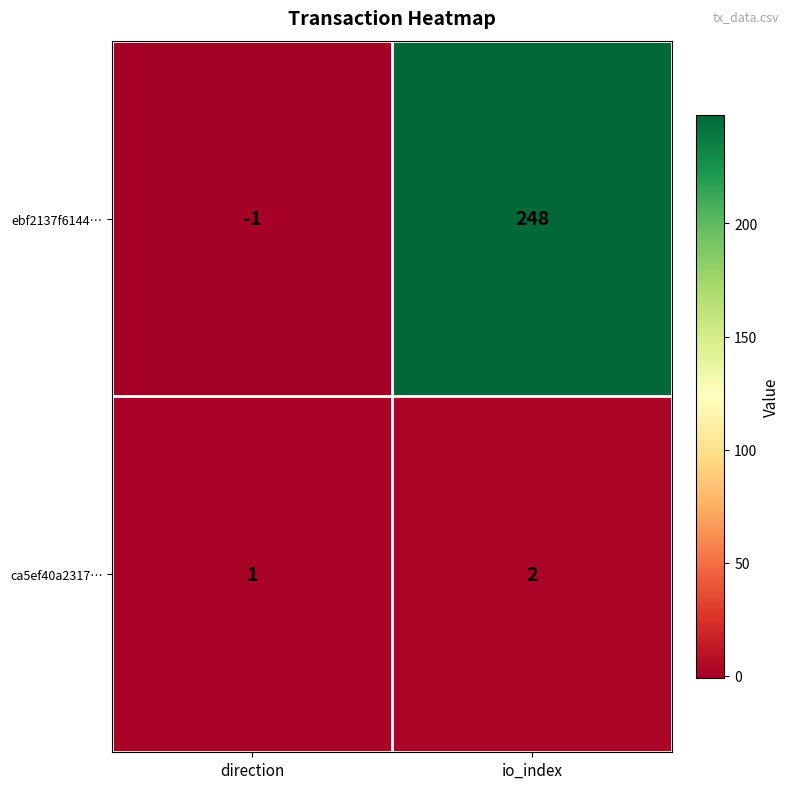

How many values in the ebf2137f6144… series are below 248?

1